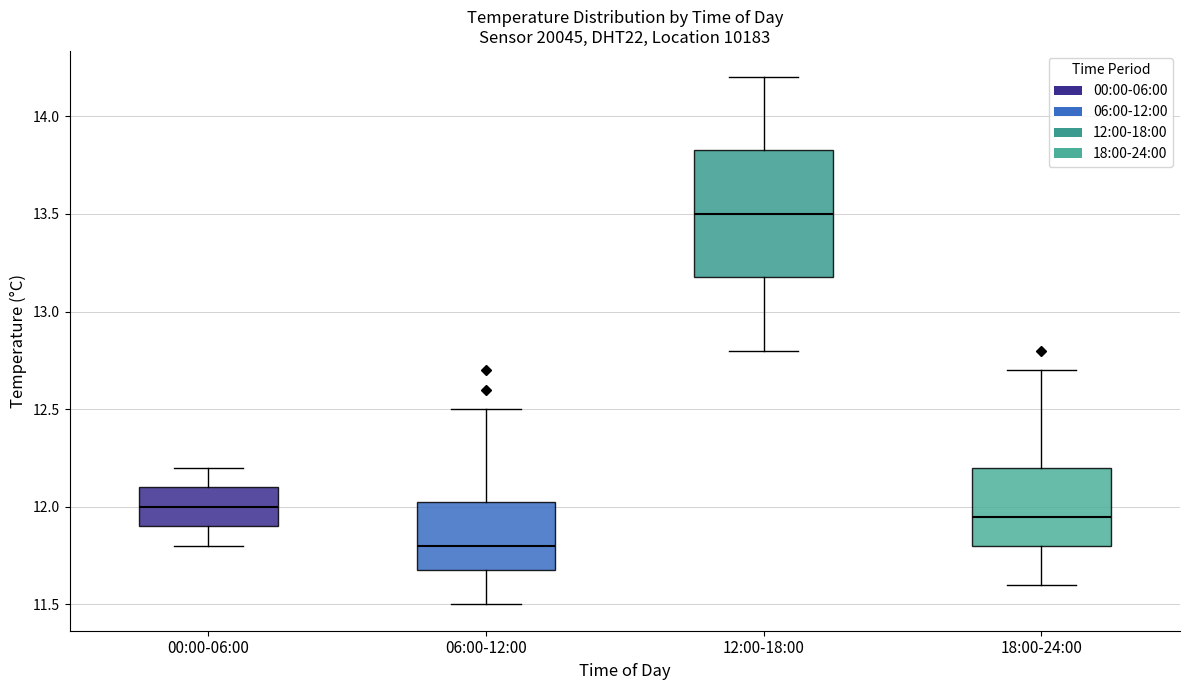

Reading left to right, read every box against the y-axis: the position of its median line, the range the box covers, and the ends of its whiskers. The values are not printed on the chart, so give them approximately, as read against the axis.

00:00-06:00: median 12.00, box 11.90 to 12.10, whiskers 11.80 to 12.20
06:00-12:00: median 11.80, box 11.70 to 12.05, whiskers 11.50 to 12.50
12:00-18:00: median 13.50, box 13.20 to 13.85, whiskers 12.80 to 14.20
18:00-24:00: median 11.95, box 11.80 to 12.20, whiskers 11.60 to 12.70